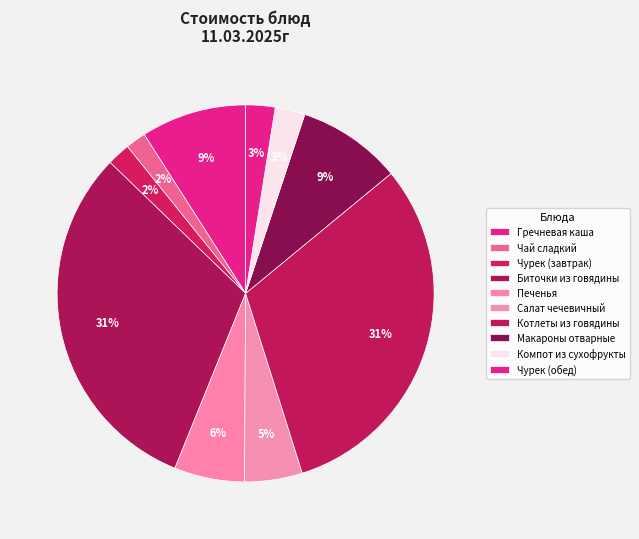

What is the smallest slice in the pie chart?

Чай сладкий